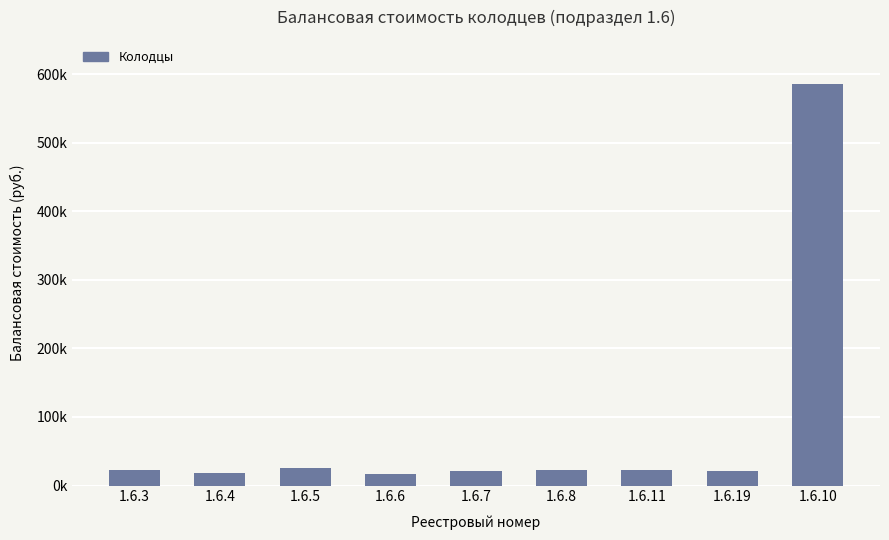

Does the chart contain any negative values?

No